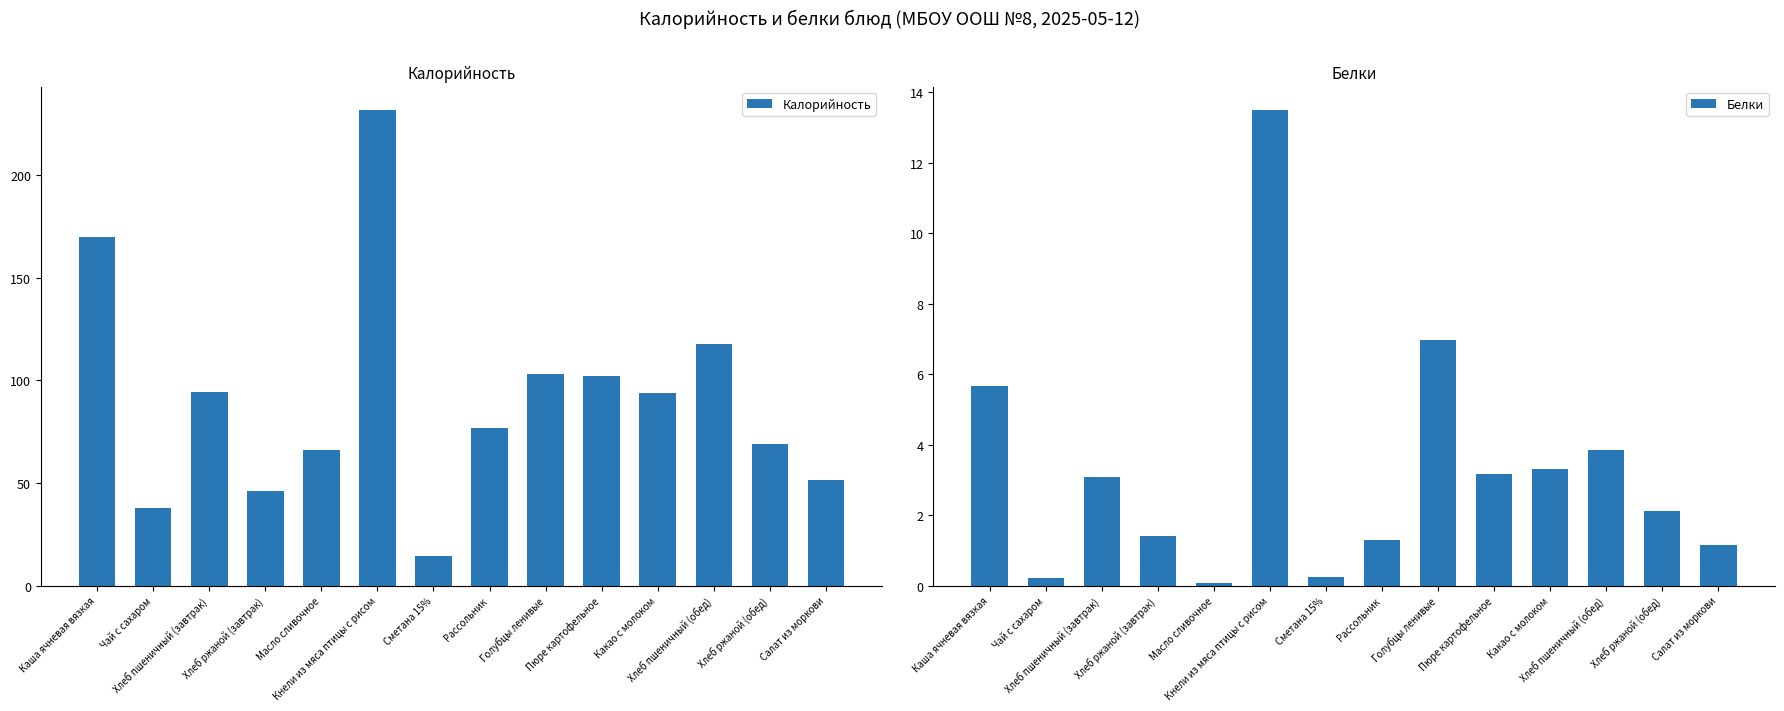

What is the label of the 8th bar from the right?

Сметана 15%